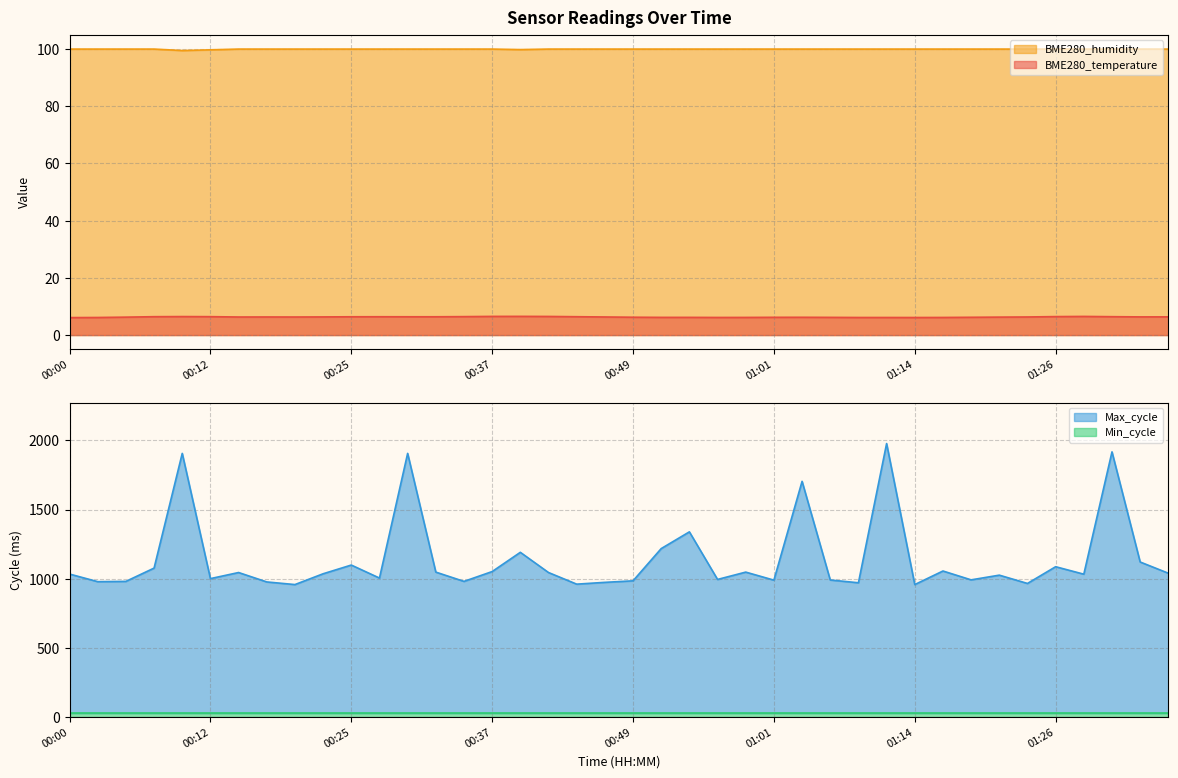

True or false: BME280_humidity has a value of 100.0 at 01:21.

True